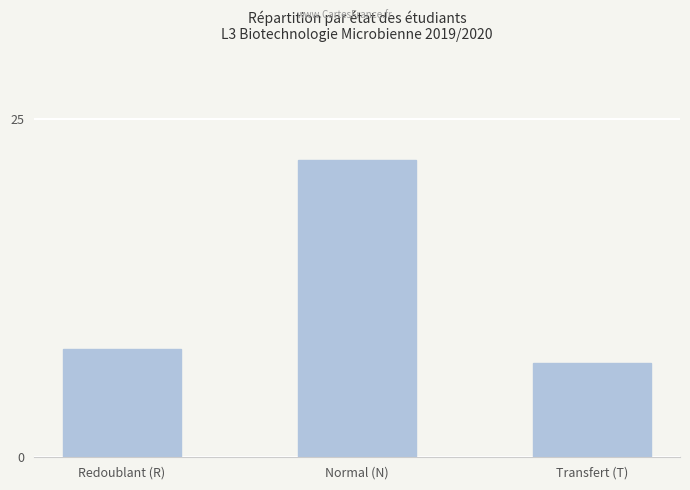

What is the change in value from Redoublant (R) to Transfert (T)?

-1